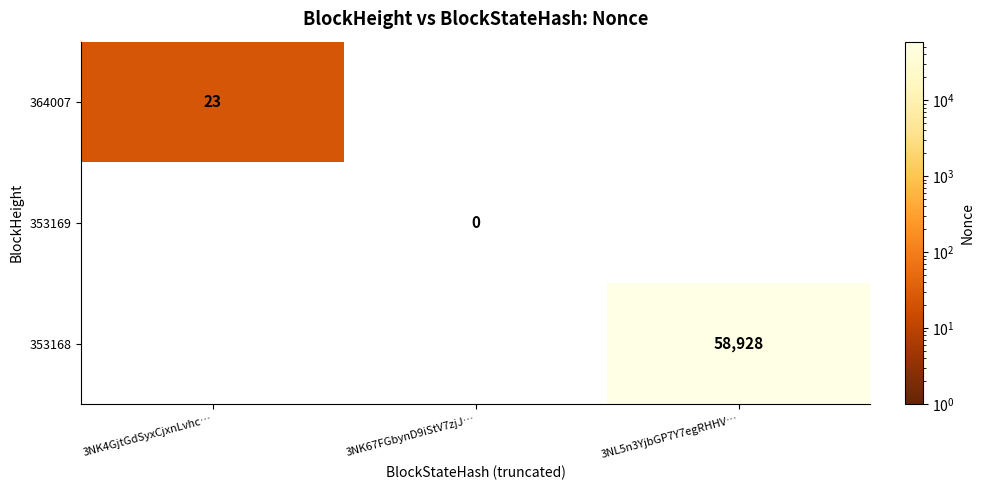

Is the value of 353168 at 3NL5n3YjbGP7Y7egRHHV… greater than the value of 364007 at 3NK4GjtGdSyxCjxnLvhc…?

Yes